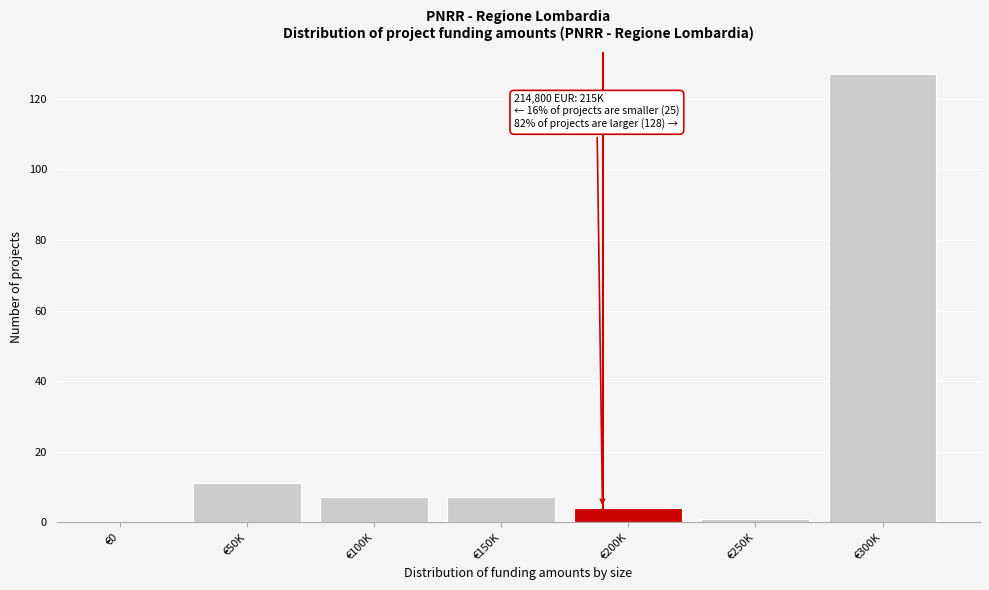

Reading right to left, what are all the values shown in this chart?

€300K=127	€250K=1	€200K=4	€150K=7	€100K=7	€50K=11	€0=0